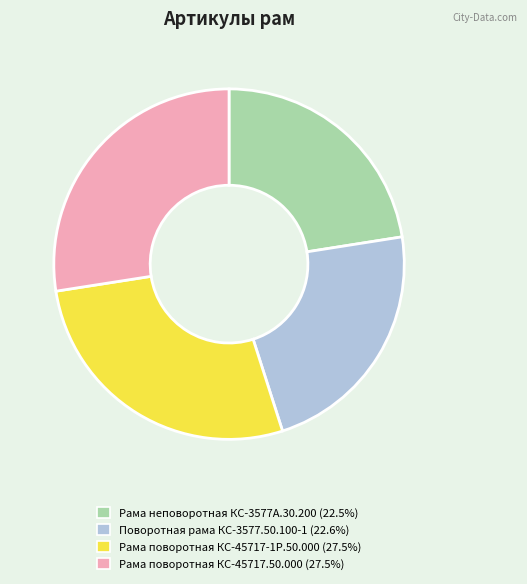

Combined, do Рама поворотная КС-45717.50.000 and Рама поворотная КС-45717-1Р.50.000 account for over 50%?

Yes